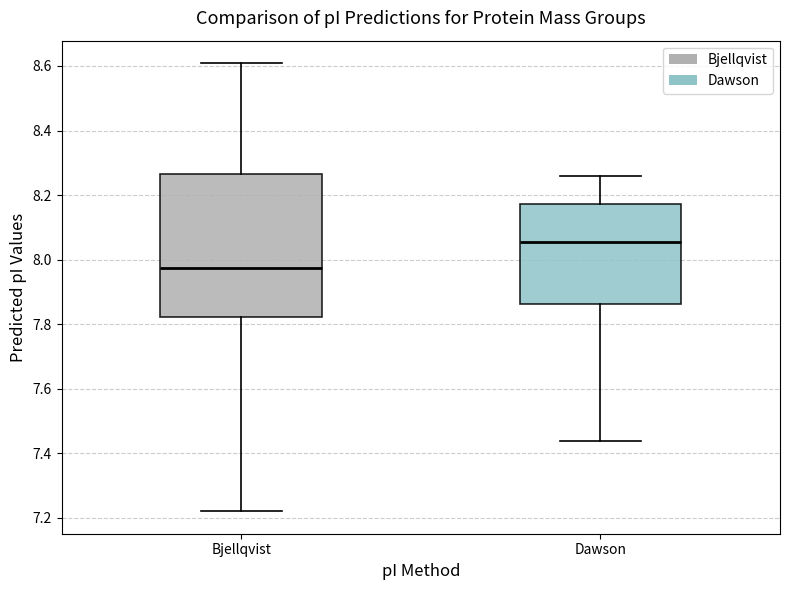

Reading left to right, transcribe this box plot: for each box, give where its median line is, the range the box spans, and where its two whiskers end, as read against the y-axis. The values are not printed on the chart, so give them approximately, as read against the axis.

Bjellqvist: median 7.98, box 7.82 to 8.26, whiskers 7.22 to 8.60
Dawson: median 8.06, box 7.86 to 8.18, whiskers 7.44 to 8.26